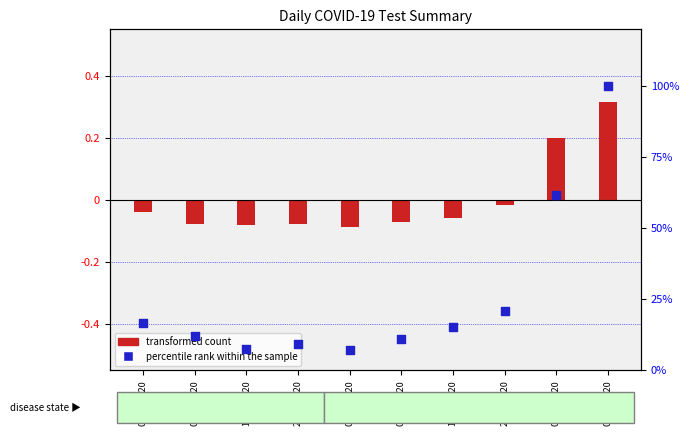

Which series reaches the minimum Y coordinate?

transformed count (PCR)